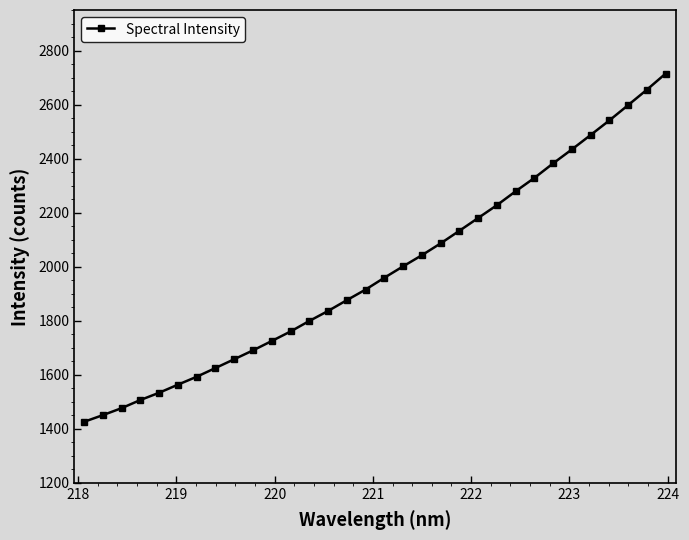

What is the sum of all values?

63488.3